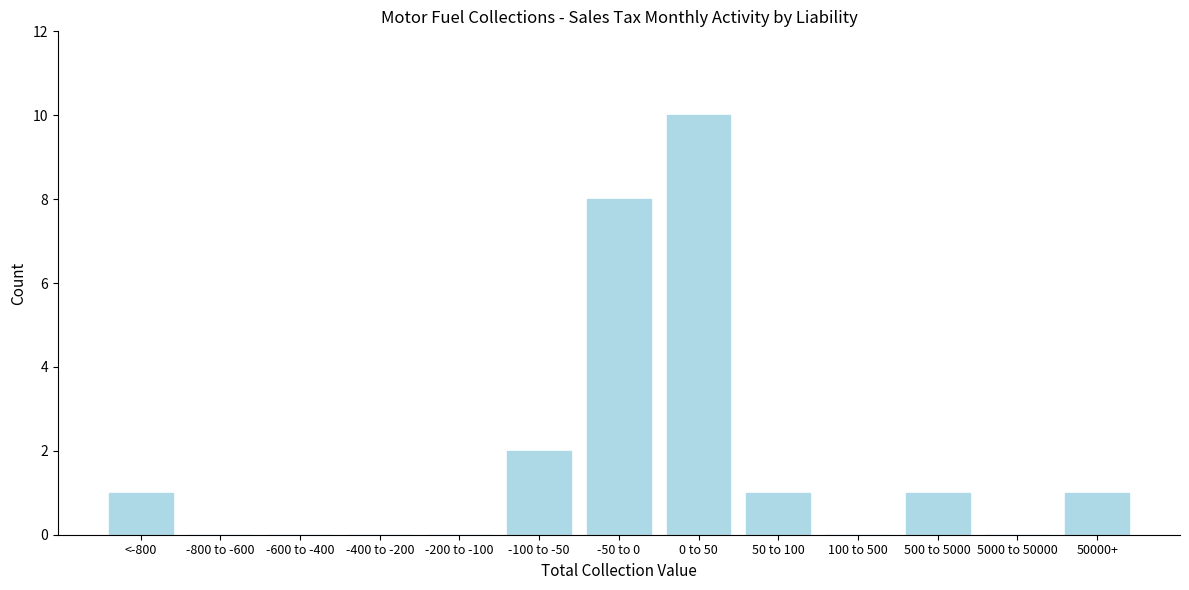

Reading left to right, extract all data points from this chart.

<-800=1	-800 to -600=0	-600 to -400=0	-400 to -200=0	-200 to -100=0	-100 to -50=2	-50 to 0=8	0 to 50=10	50 to 100=1	100 to 500=0	500 to 5000=1	5000 to 50000=0	50000+=1